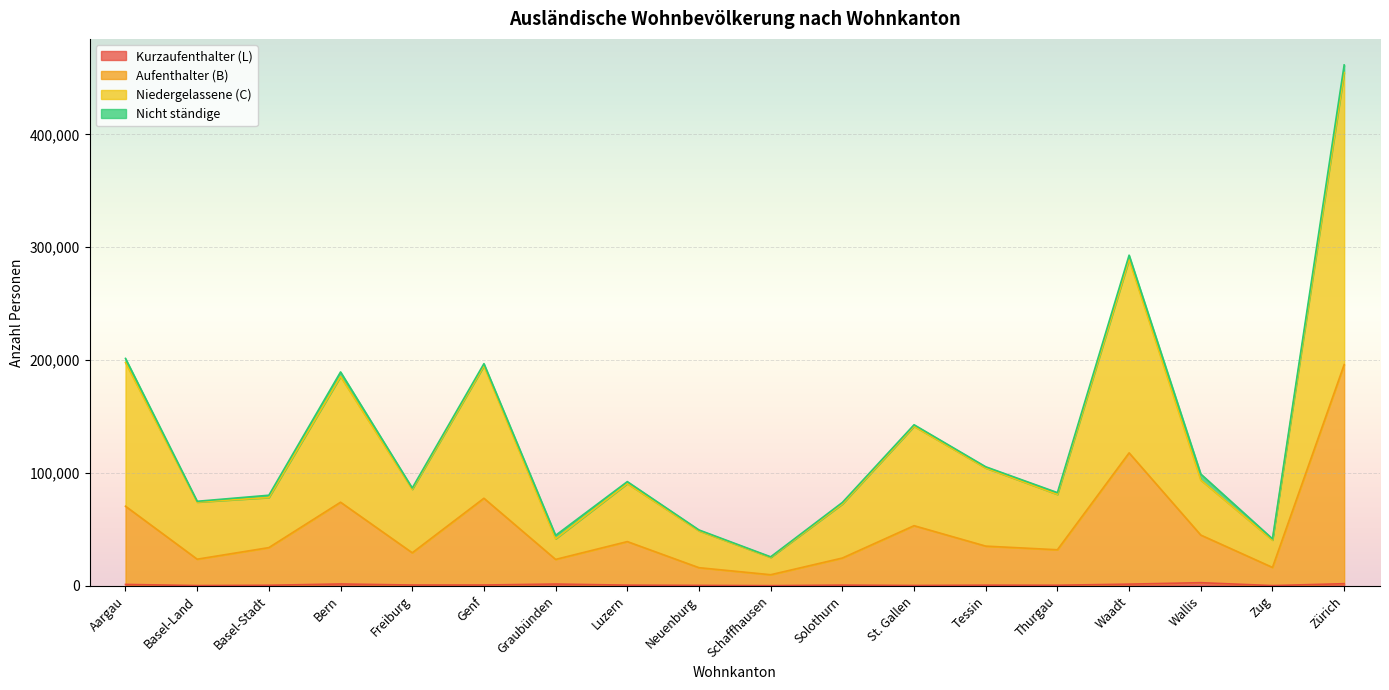

What position from the left is Schaffhausen?

10